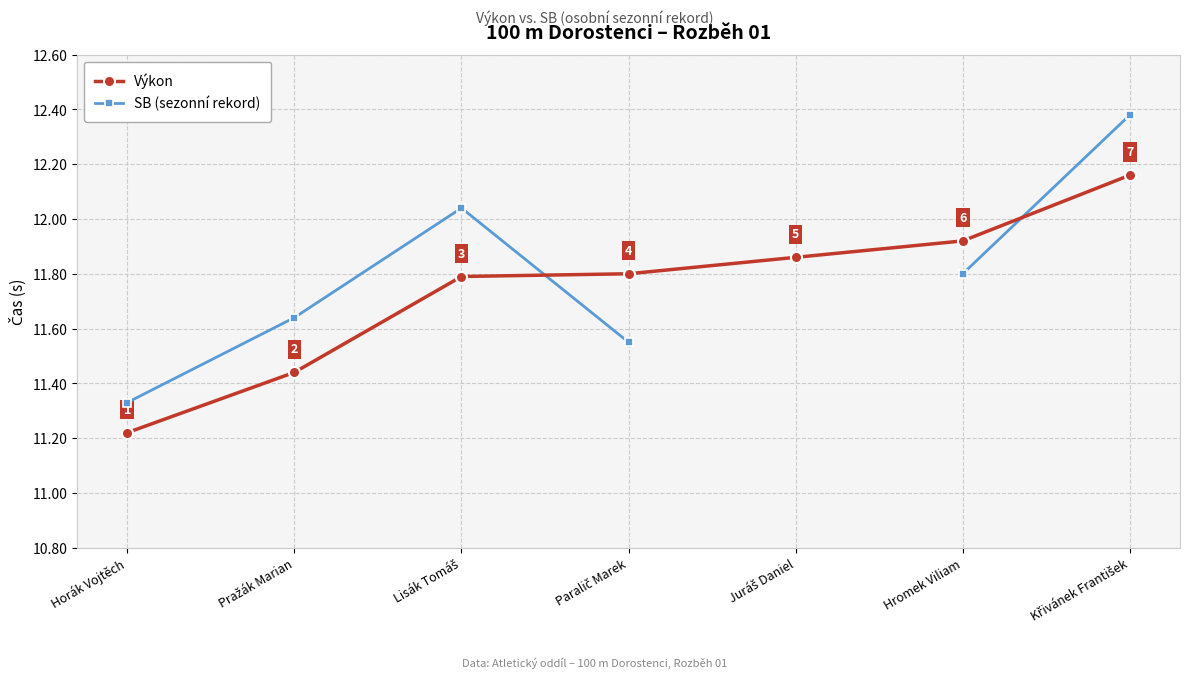

What is the label of the 2nd point from the right?

Hromek Viliam